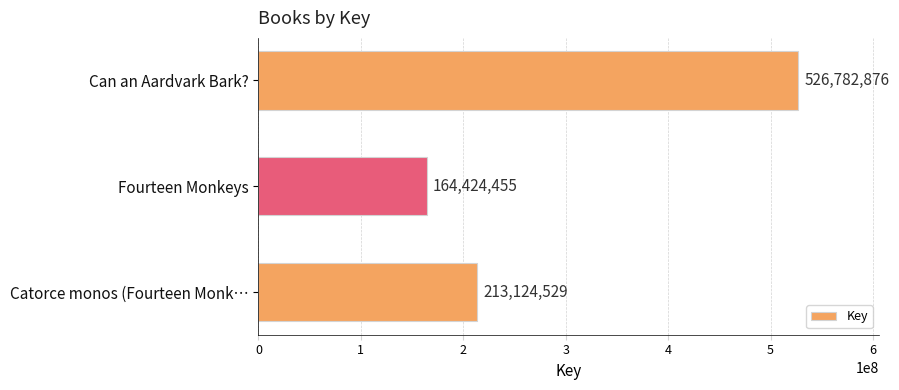

List the labels in order of value, largest first.

Can an Aardvark Bark?, Catorce monos (Fourteen Monk…, Fourteen Monkeys